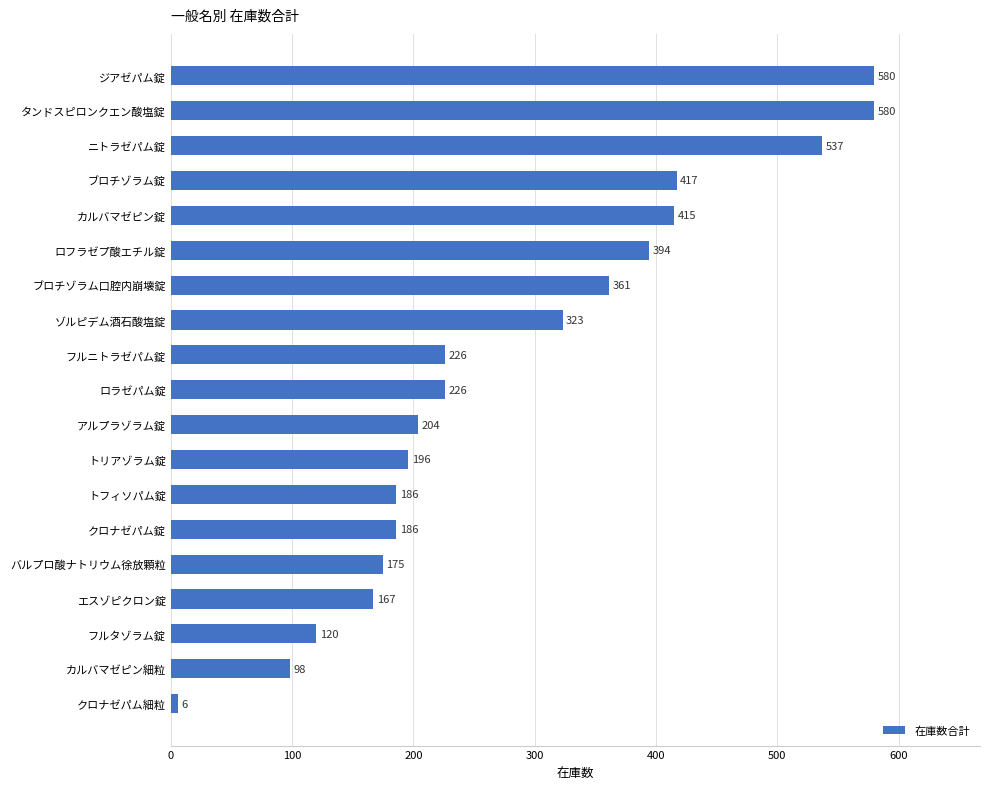

Count the number of categories in the chart.

19